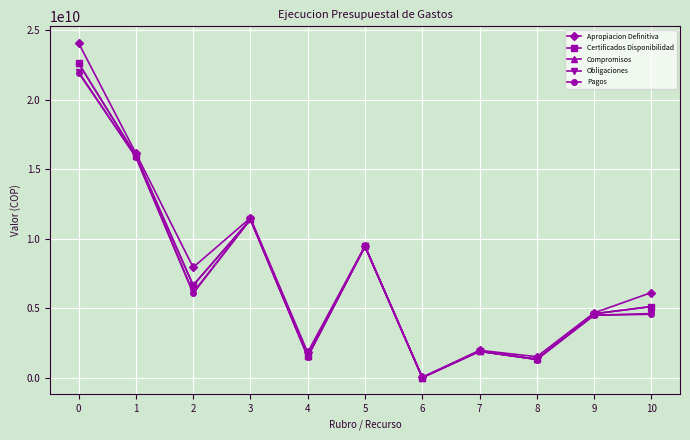

At which label is Compromisos closest to 11310850340?

3